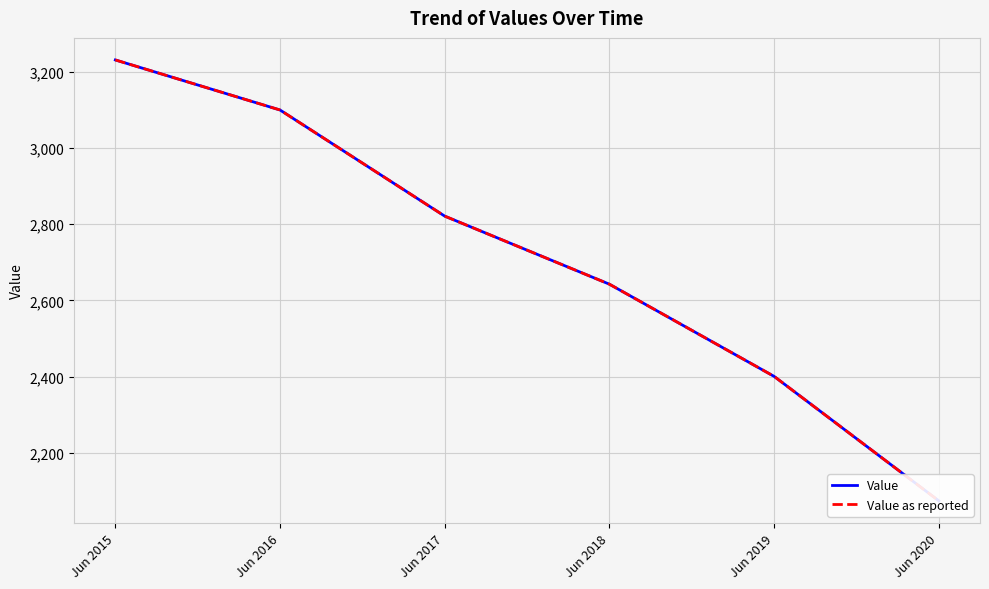

List the labels in order of Value as reported value, smallest first.

Jun 2020, Jun 2019, Jun 2018, Jun 2017, Jun 2016, Jun 2015